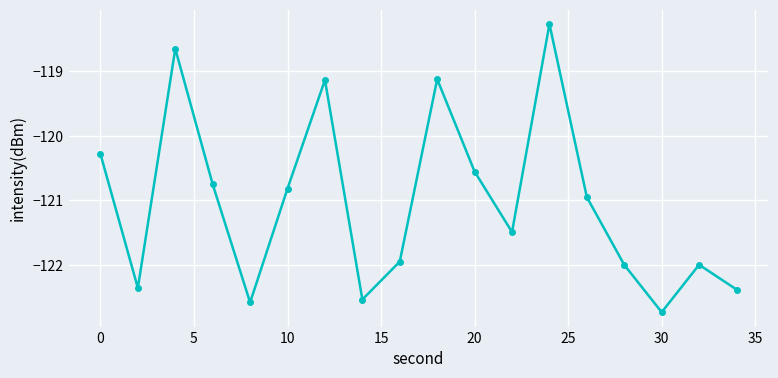

What is the sum of all values?

-2178.5